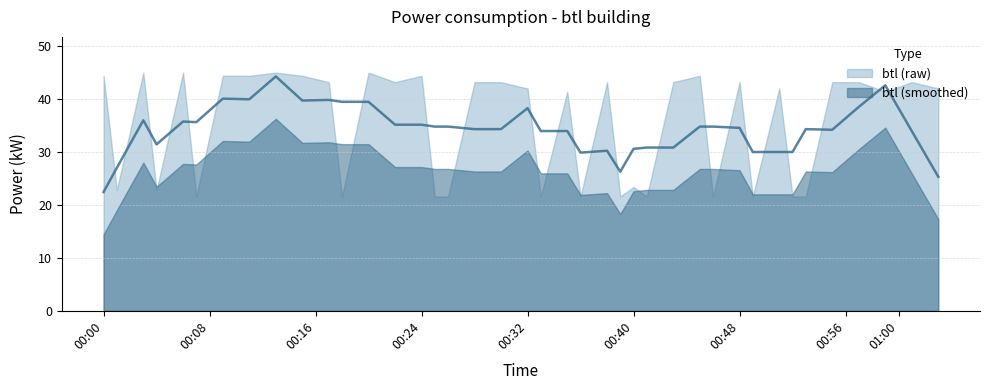

Where does the data first go above 43?

2023-07-27T00:00:00